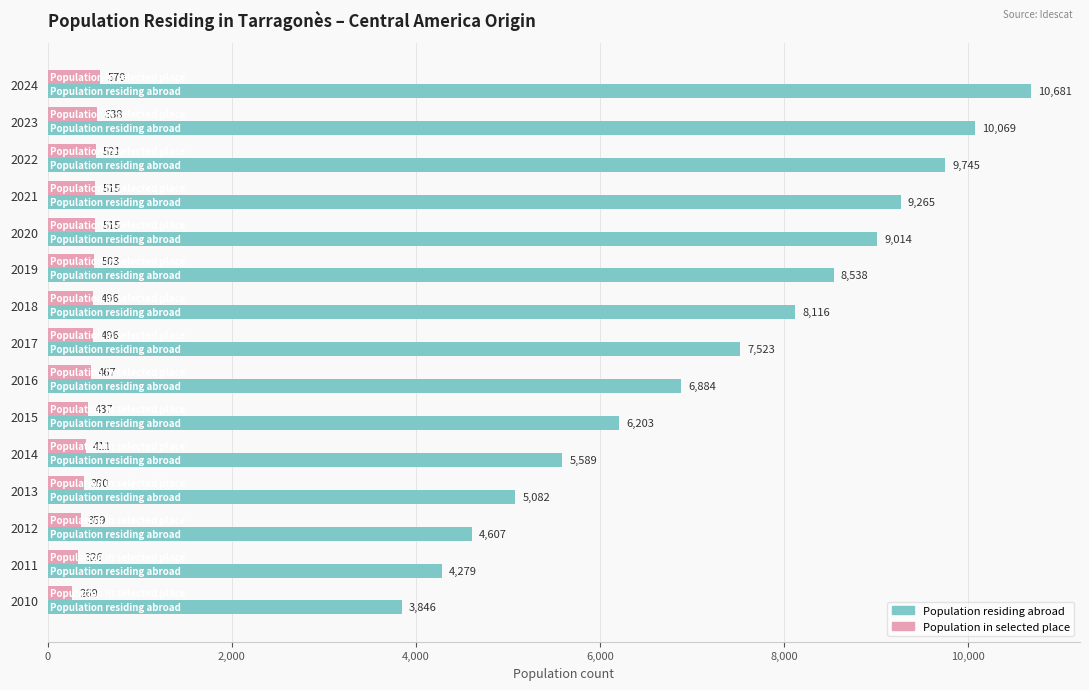

Between 2021 and 2017, which series saw the biggest shift?

Population residing abroad